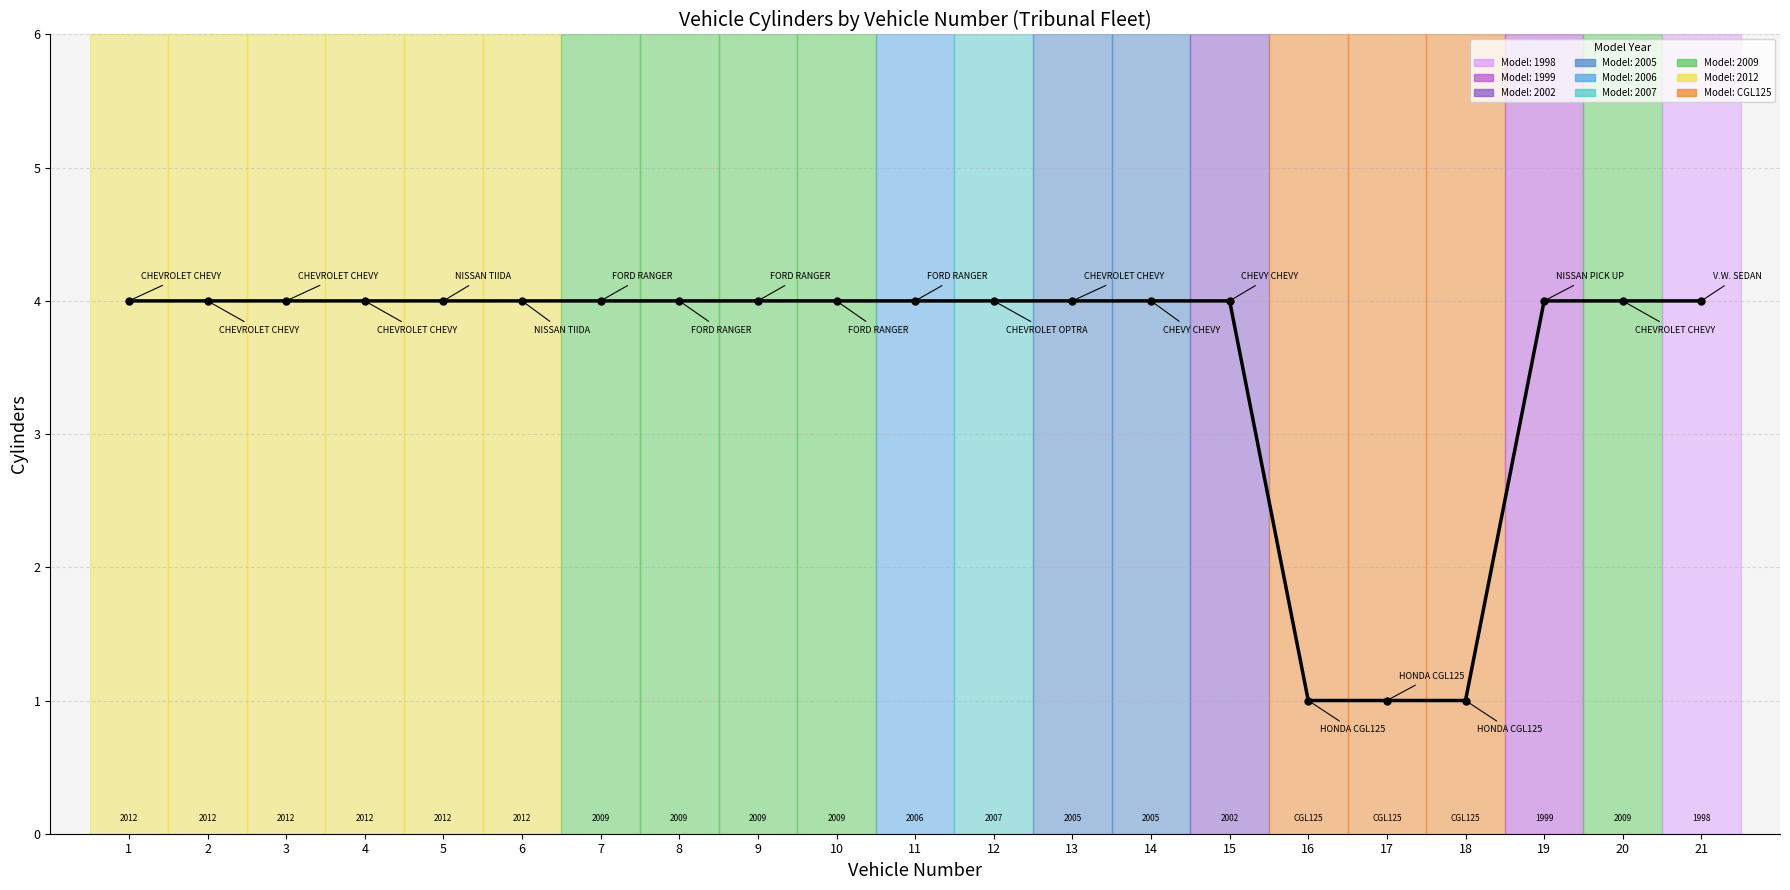

Count the values in the range 4 to 5.

18